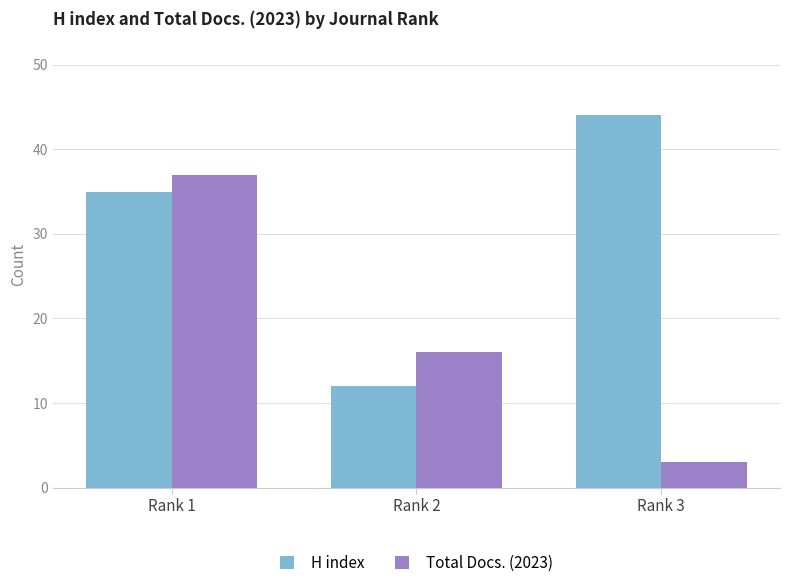

Where is Total Docs. (2023) nearest to the value 20?

Rank 2